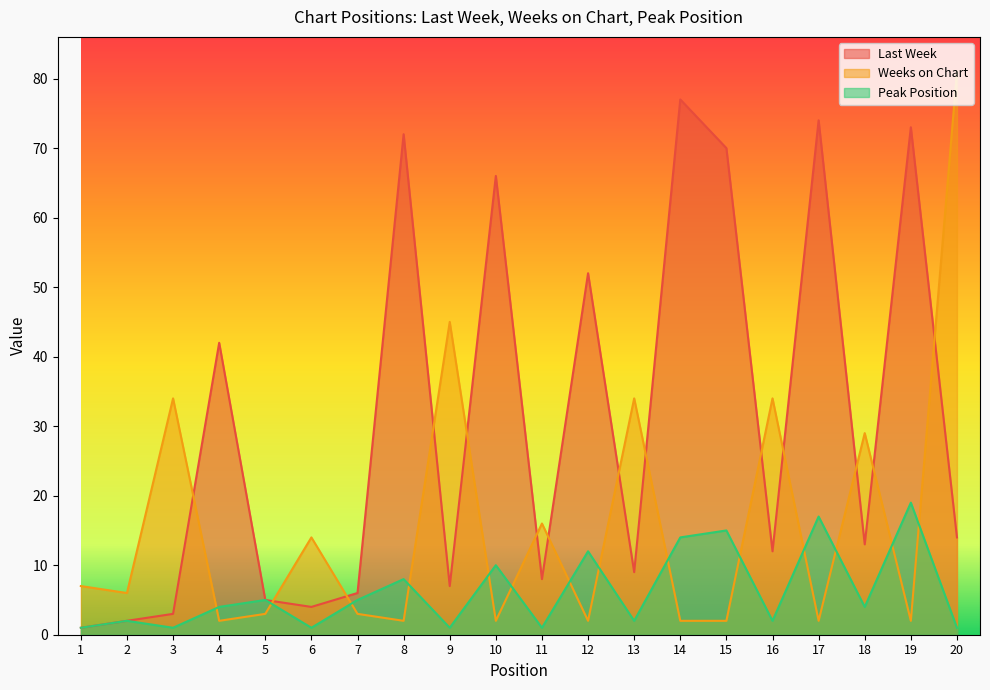

Where do Last Week and Weeks on Chart first cross each other?

3 and 4